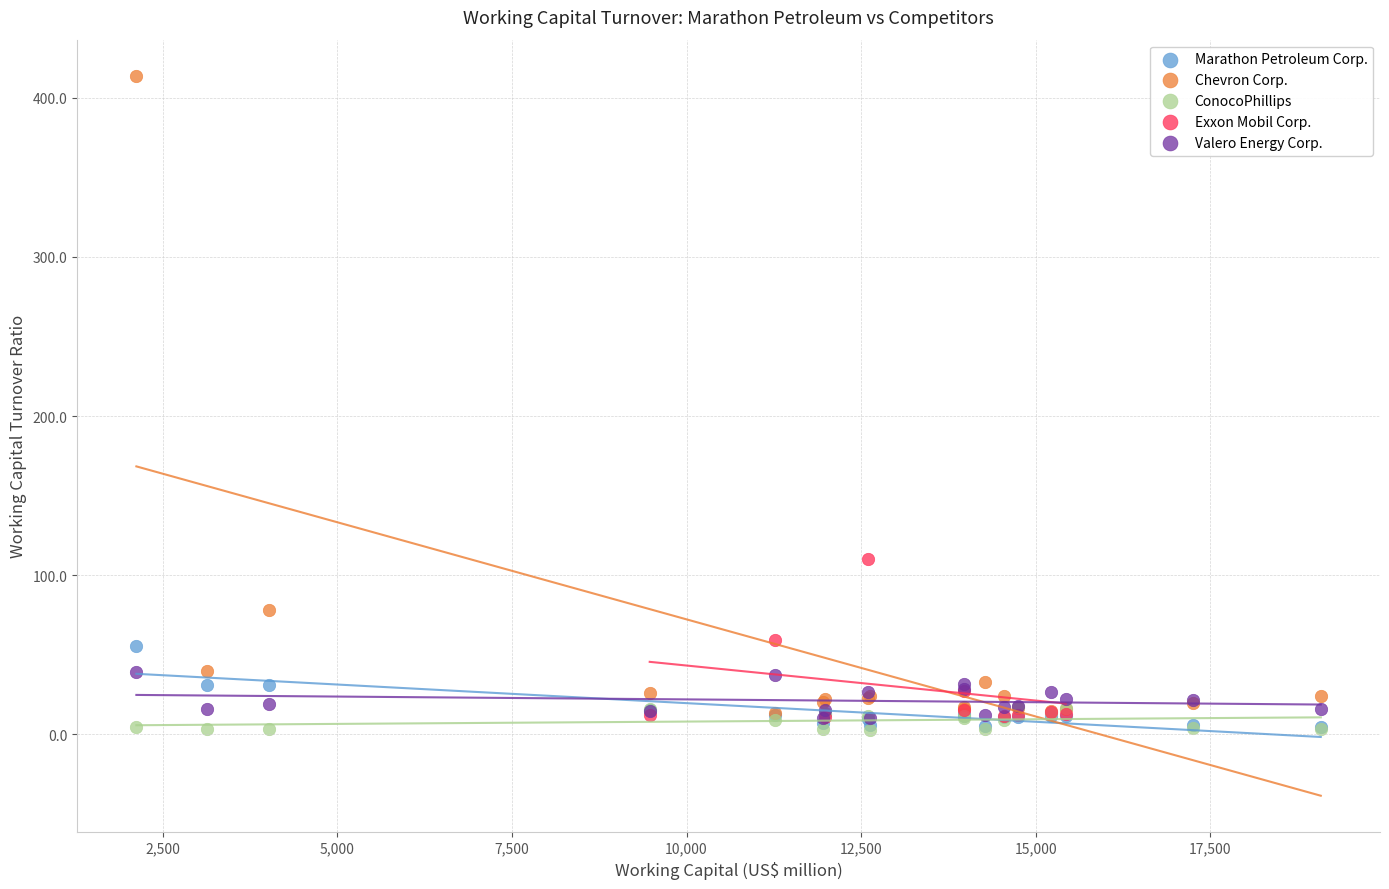

Which series contains the highest Y value?

Chevron Corp.